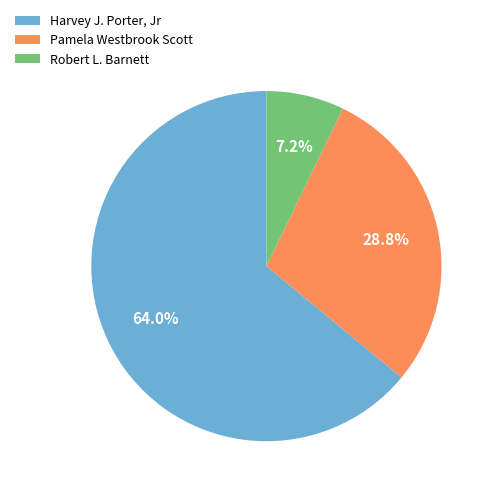

Count the number of slices in the pie.

3